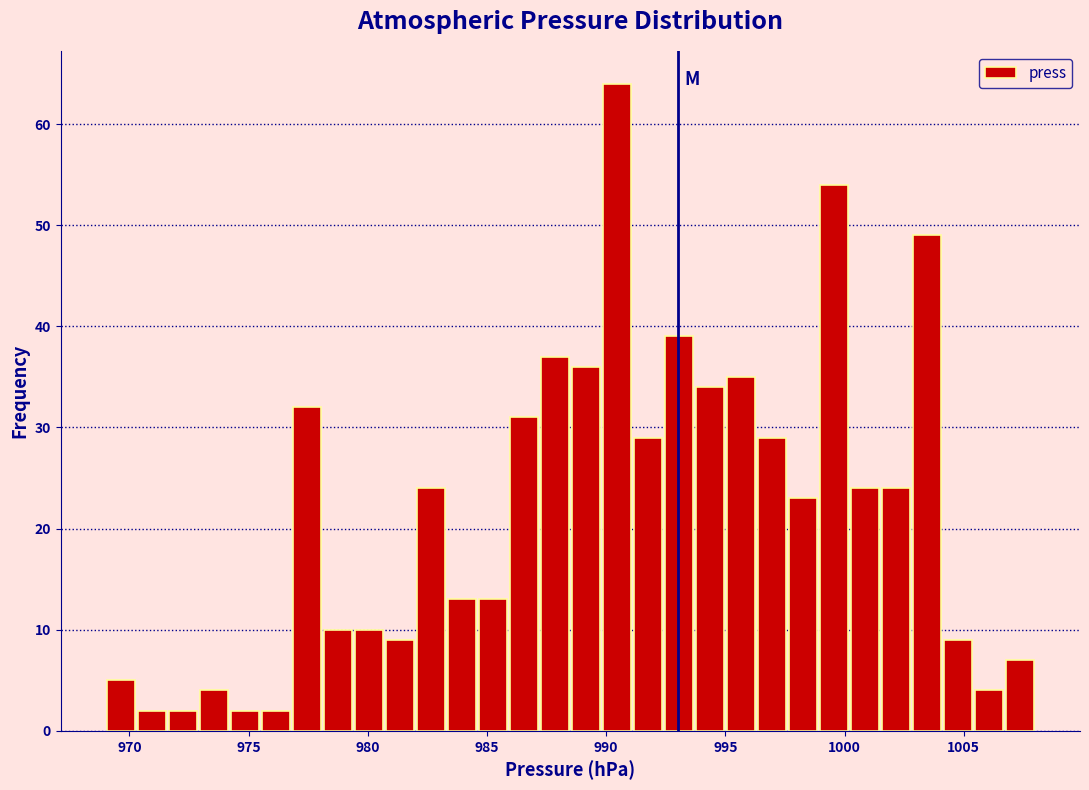

Around what value on the x-axis is the tallest bar? Give the approximate position of its centre, as read against the axis.

990.5